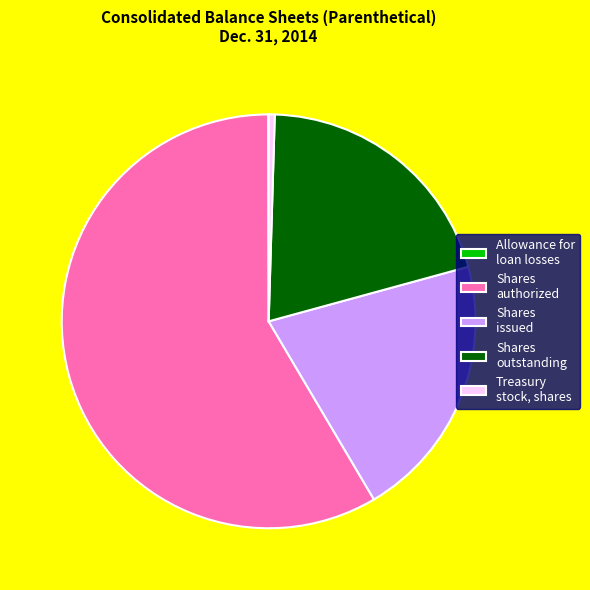

Which category accounts for the majority?

Common stock, shares authorized